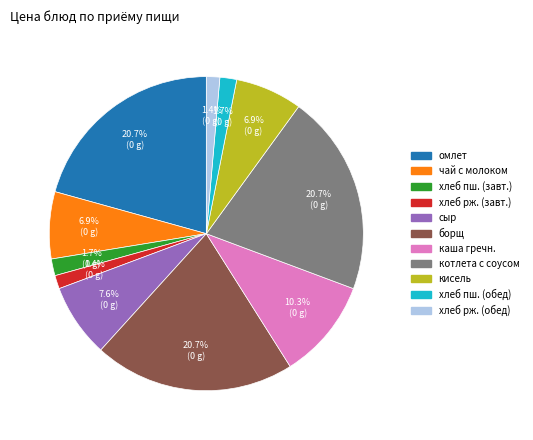

How many slices are in this pie chart?

11